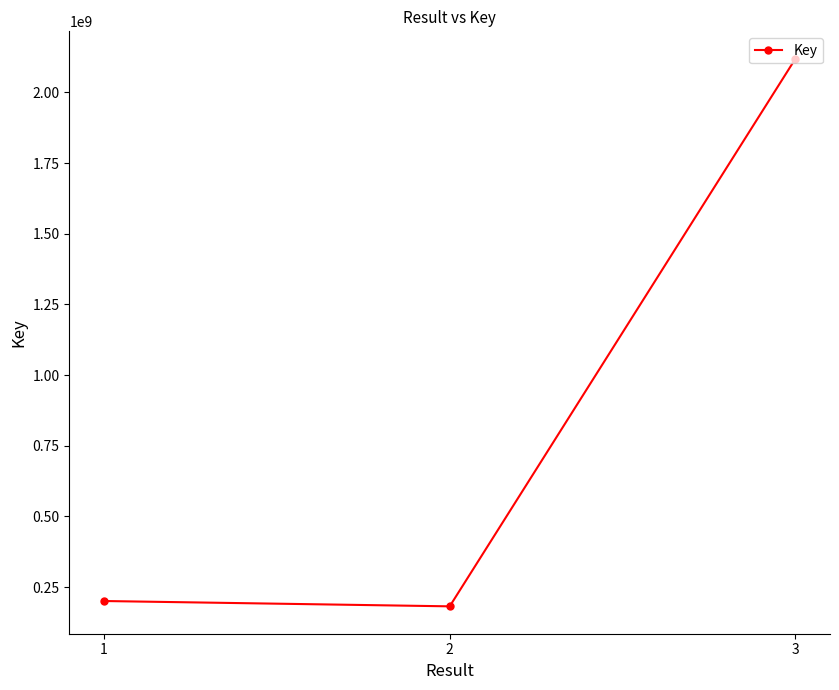

At which category does the chart reach its peak across all series?

3